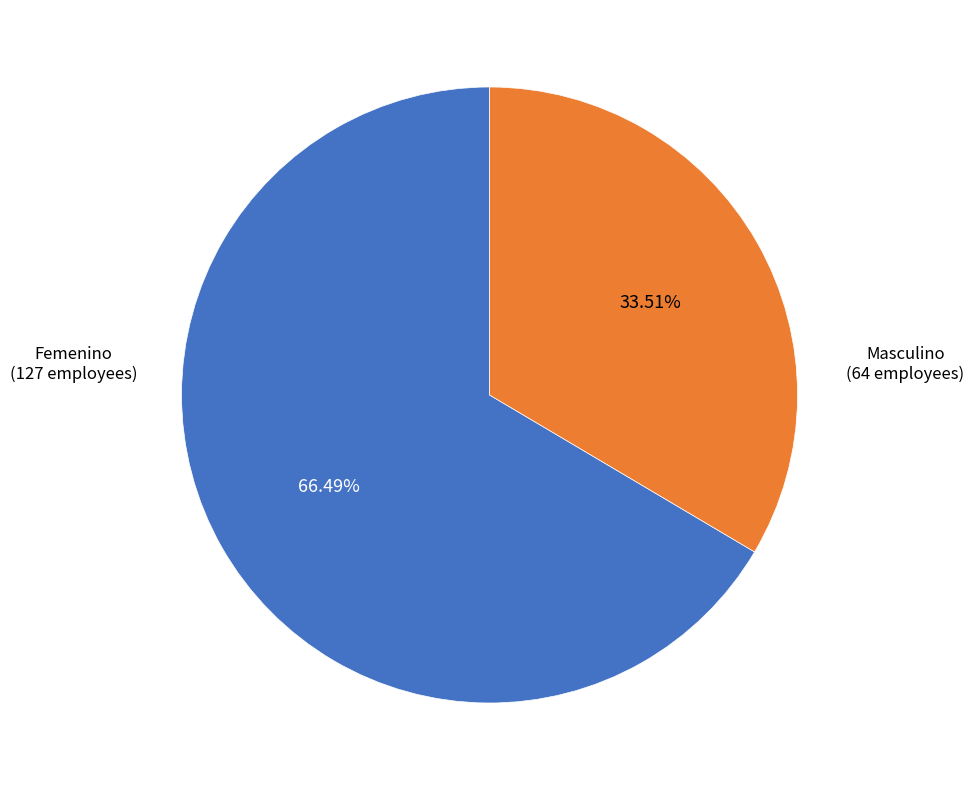

How many slices are in this pie chart?

2